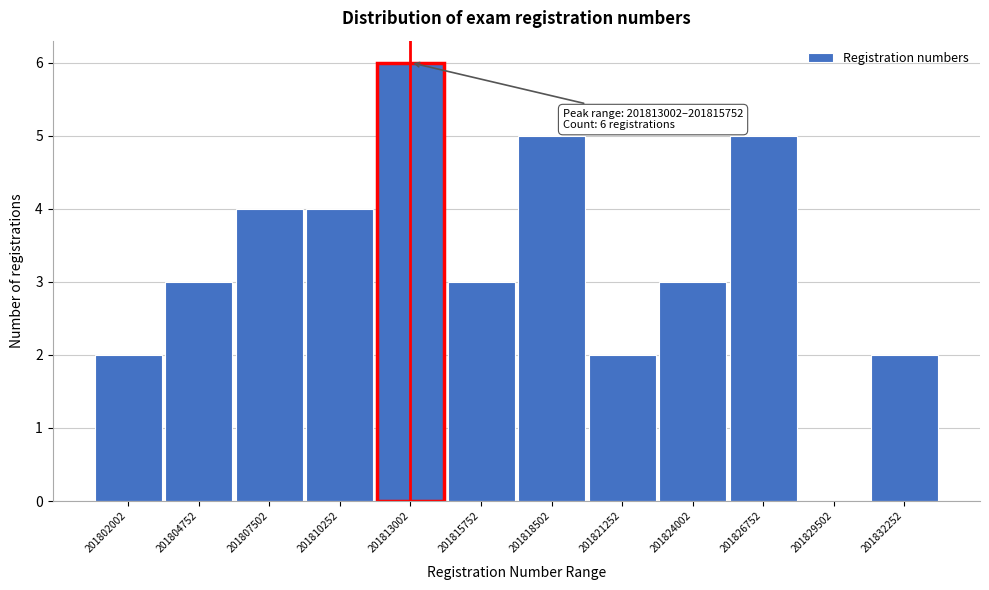

Reading right to left, what are all the values shown in this chart?

201832252=2	201829502=0	201826752=5	201824002=3	201821252=2	201818502=5	201815752=3	201813002=6	201810252=4	201807502=4	201804752=3	201802002=2